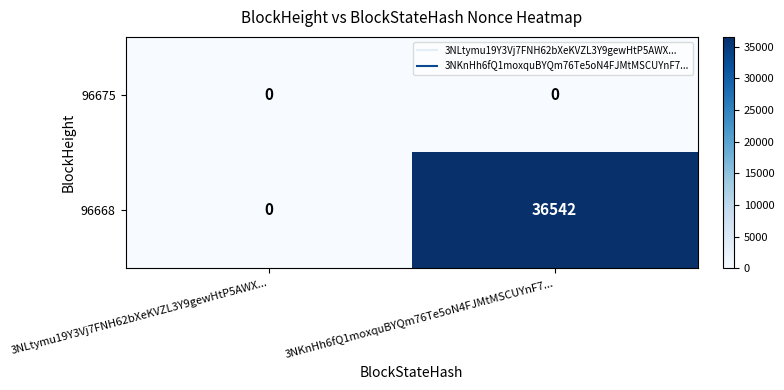

List the labels in order of 96668 value, largest first.

3NKnHh6fQ1moxquBYQm76Te5oN4FJMtMSCUYnF7..., 3NLtymu19Y3Vj7FNH62bXeKVZL3Y9gewHtP5AWX...